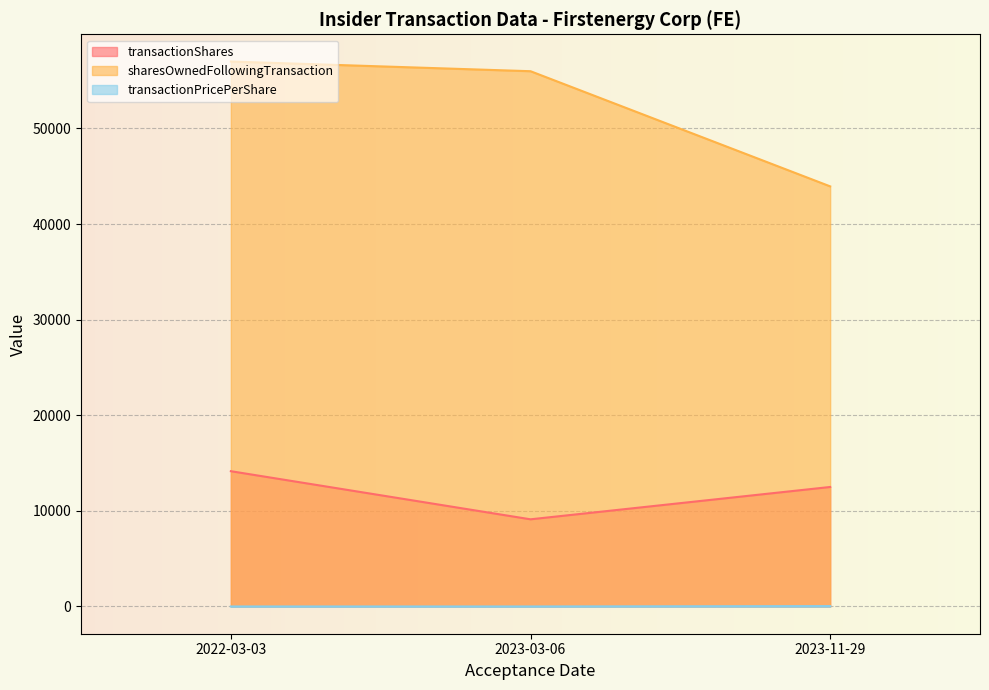

What are all the series names shown in the legend?

transactionShares, sharesOwnedFollowingTransaction, transactionPricePerShare